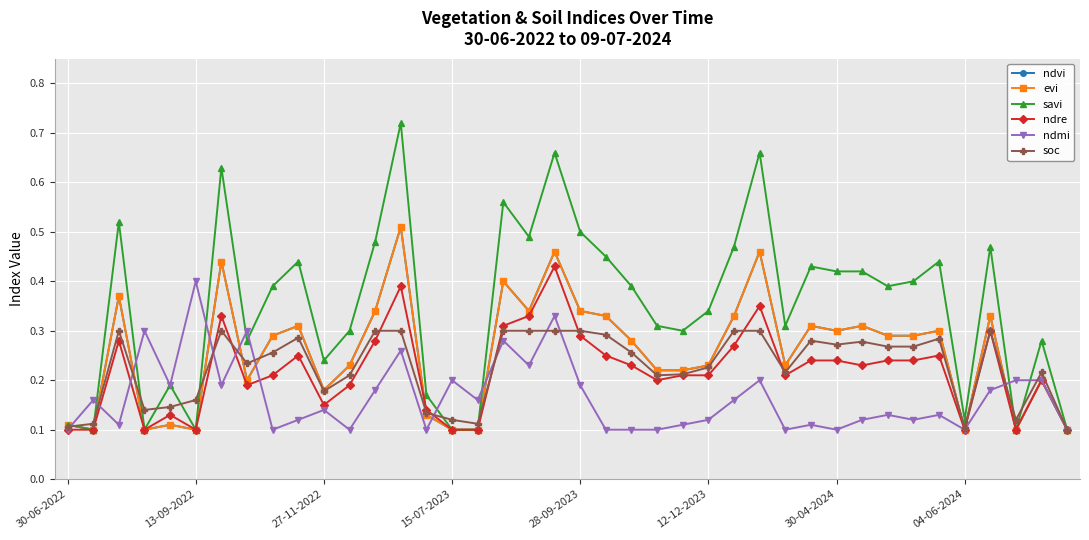

Does the chart have visible grid lines?

Yes